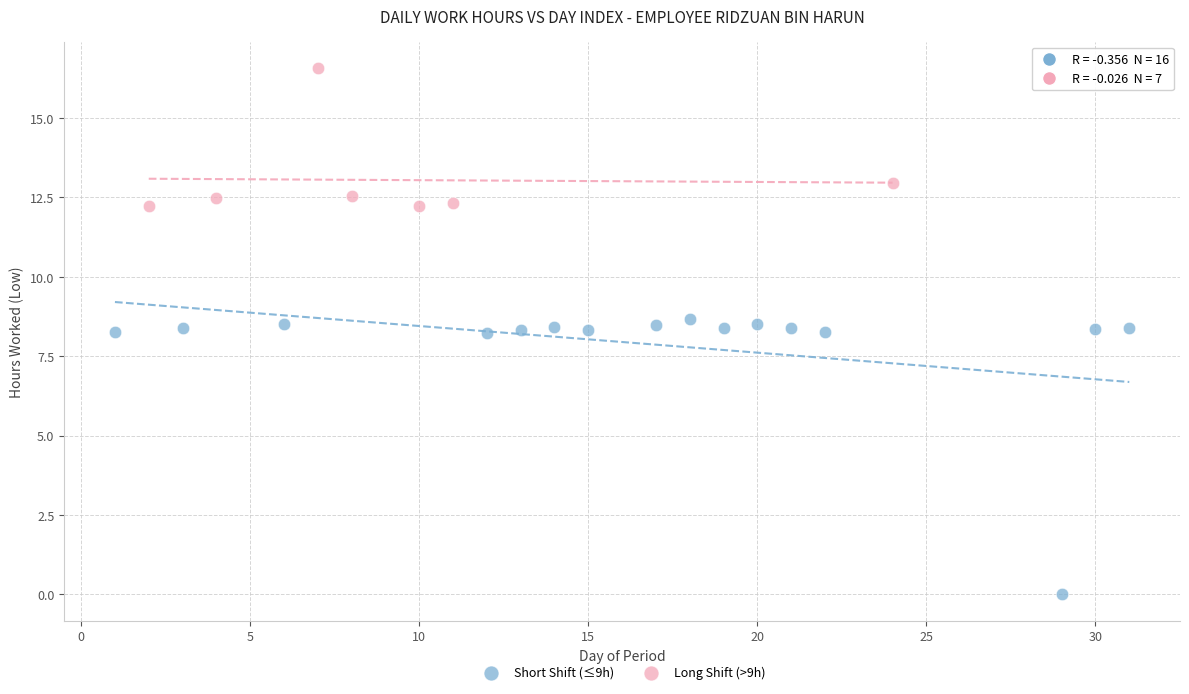

Which series reaches the minimum Y coordinate?

Short Shift (≤9h)